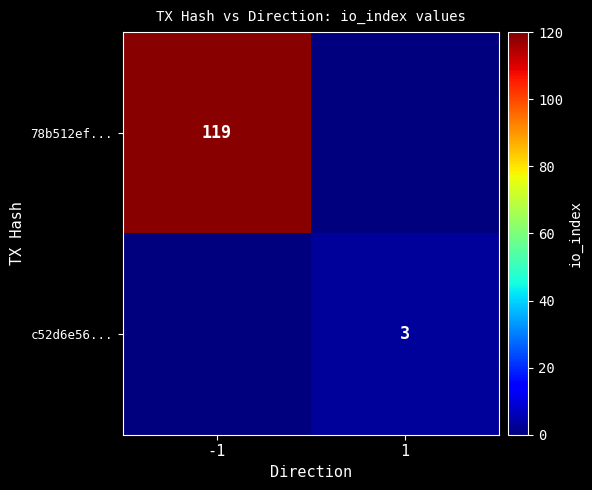

The value of c52d6e56... at 1 is 3. True or false?

True